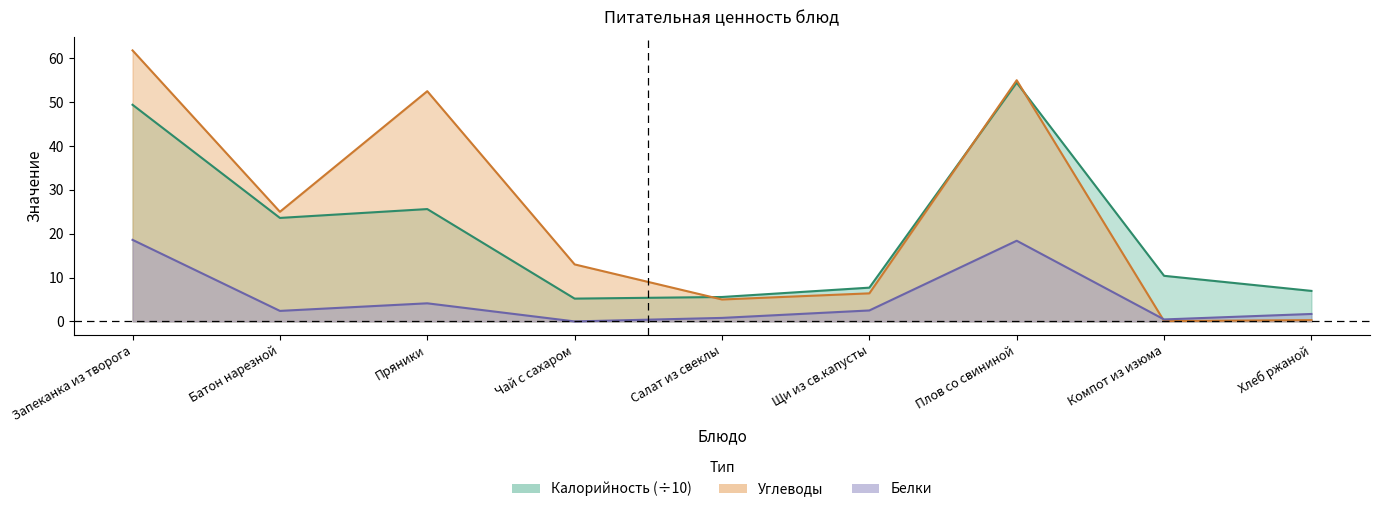

Rank the series by their maximum value, from highest to lowest.

Углеводы, Калорийность, Белки